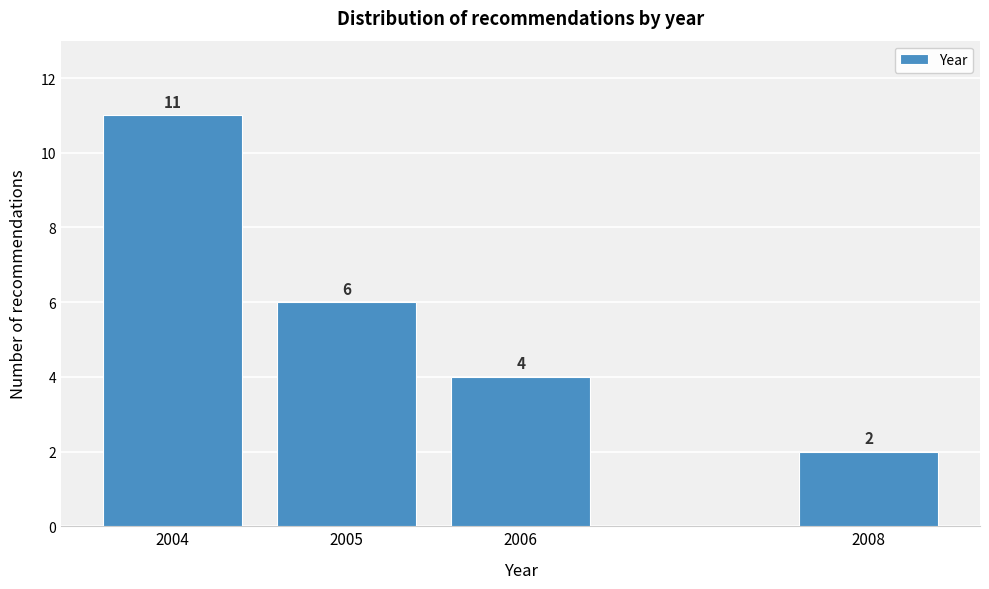

Reading left to right, extract all data points from this chart.

11	6	4	2